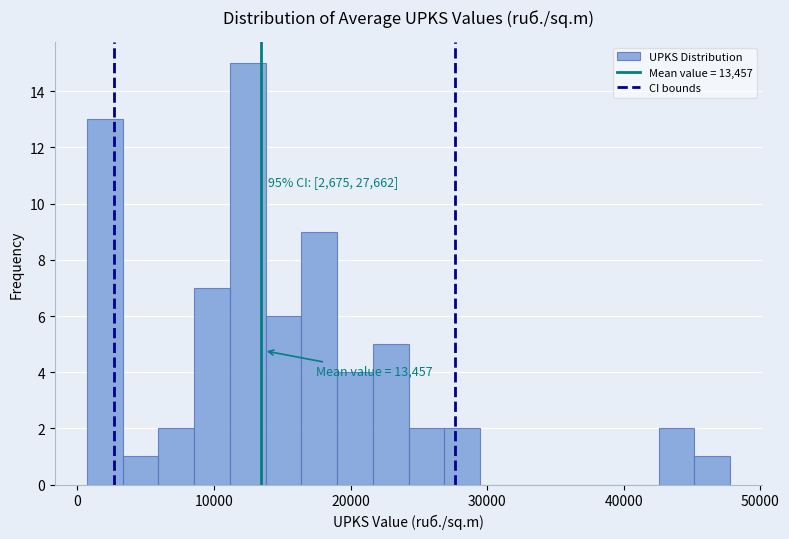

Read against the x-axis, roughly where is the centre of the tallest bar?

12000